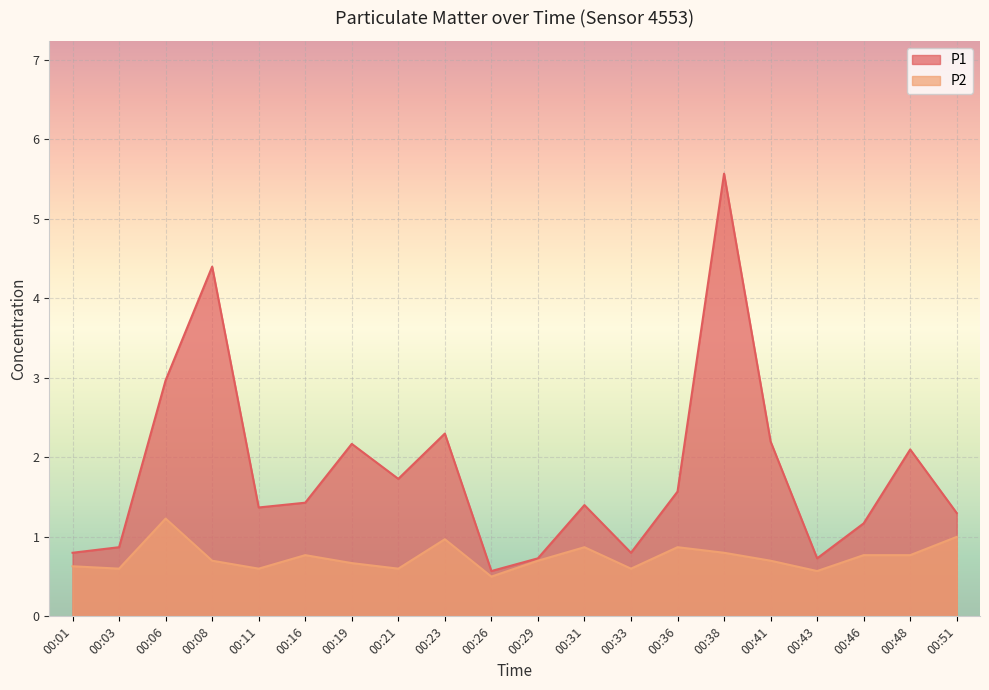

Reading right to left, list all the values displayed in this chart.

P1: 00:51=1.3	00:48=2.1	00:46=1.2	00:43=0.7	00:41=2.2	00:38=5.6	00:36=1.6	00:33=0.8	00:31=1.4	00:29=0.7	00:26=0.6	00:23=2.3	00:21=1.7	00:19=2.2	00:16=1.4	00:11=1.4	00:08=4.4	00:06=3.0	00:03=0.9	00:01=0.8
P2: 00:51=1.0	00:48=0.8	00:46=0.8	00:43=0.6	00:41=0.7	00:38=0.8	00:36=0.9	00:33=0.6	00:31=0.9	00:29=0.7	00:26=0.5	00:23=1.0	00:21=0.6	00:19=0.7	00:16=0.8	00:11=0.6	00:08=0.7	00:06=1.2	00:03=0.6	00:01=0.6